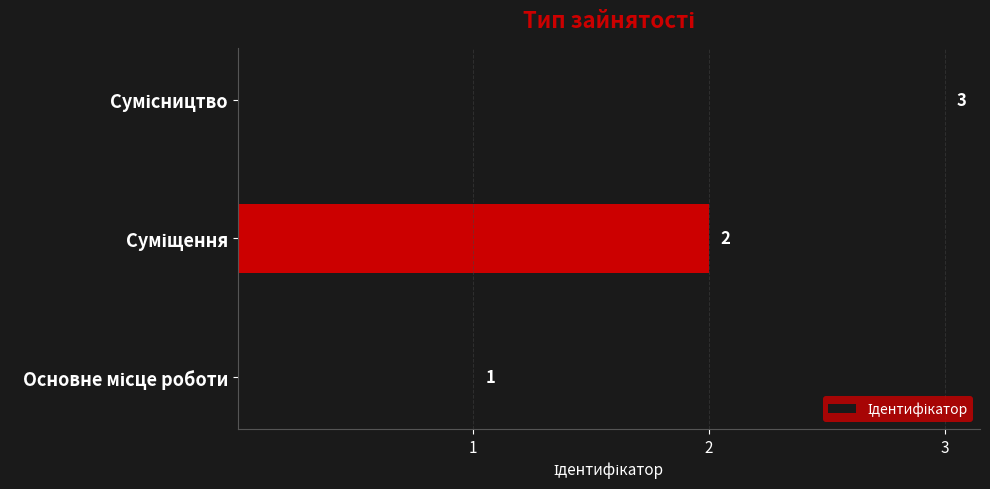

How many values are below 2?

1